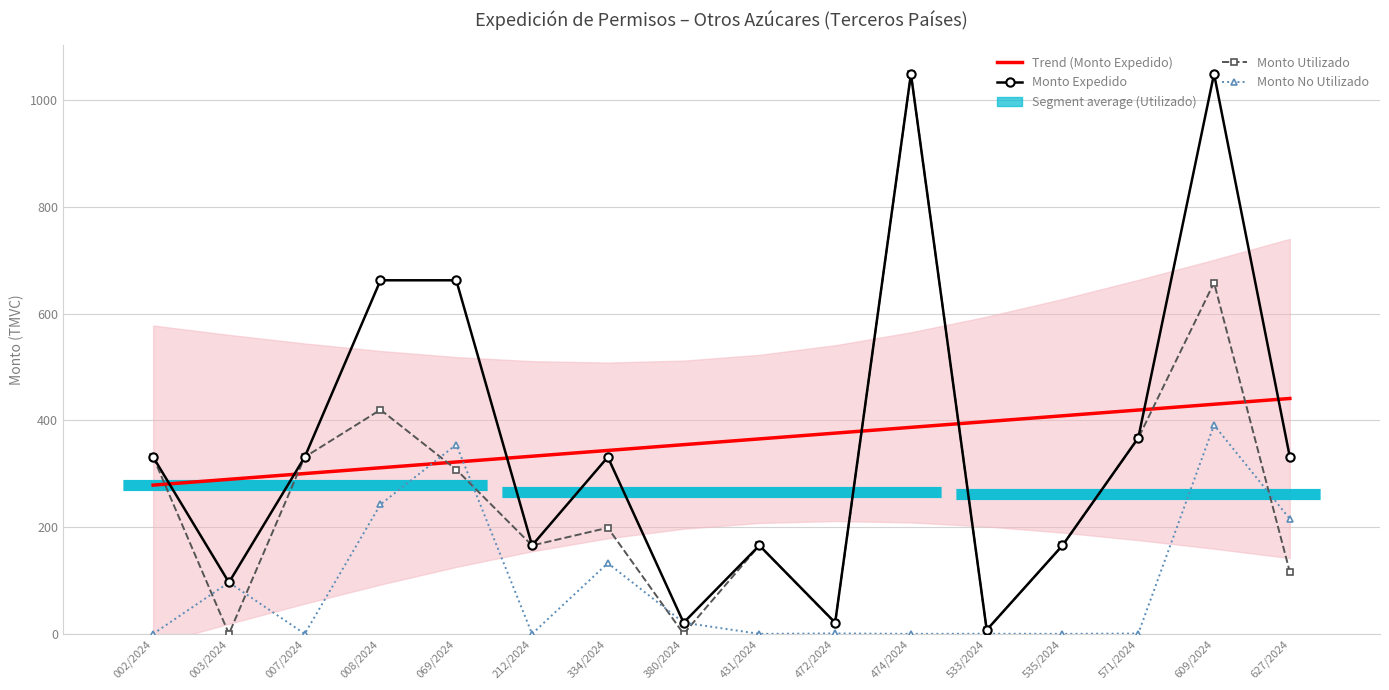

Reading left to right, extract all data points from this chart.

Trend (Monto Expedido): 278.7	289.5	300.3	311.1	322.0	332.8	343.6	354.4	365.2	376.0	386.9	397.7	408.5	419.3	430.1	441.0
Monto Expedido: 331.2	96.4	331.2	662.4	662.4	165.6	331.2	21.0	165.6	21.0	1049.0	7.3	165.6	367.1	1049.0	331.3
Monto Utilizado: 331.2	0.0	331.2	419.8	307.8	165.6	198.7	0.0	165.6	20.2	1049.0	7.1	165.6	366.6	657.8	115.9
Monto No Utilizado: 0.0	96.4	0.0	242.5	354.6	0.0	132.5	21.0	0.0	0.8	0.0	0.2	0.0	0.6	391.2	215.4